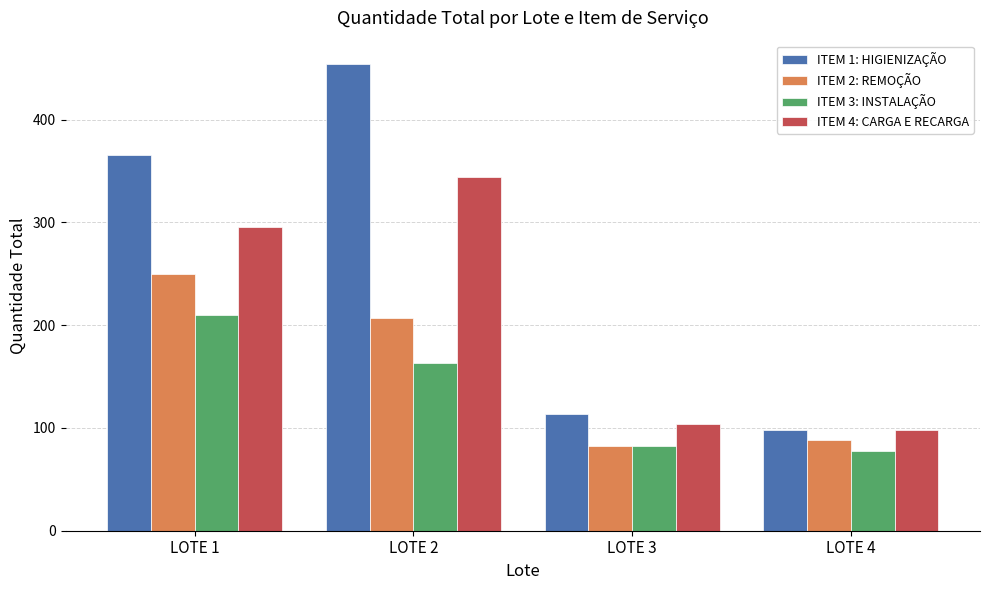

Reading left to right, extract all data points from this chart.

ITEM 1: HIGIENIZAÇÃO: LOTE 1=365	LOTE 2=454	LOTE 3=114	LOTE 4=98
ITEM 2: REMOÇÃO: LOTE 1=250	LOTE 2=207	LOTE 3=82	LOTE 4=88
ITEM 3: INSTALAÇÃO: LOTE 1=210	LOTE 2=163	LOTE 3=82	LOTE 4=78
ITEM 4: CARGA E RECARGA: LOTE 1=295	LOTE 2=344	LOTE 3=104	LOTE 4=98